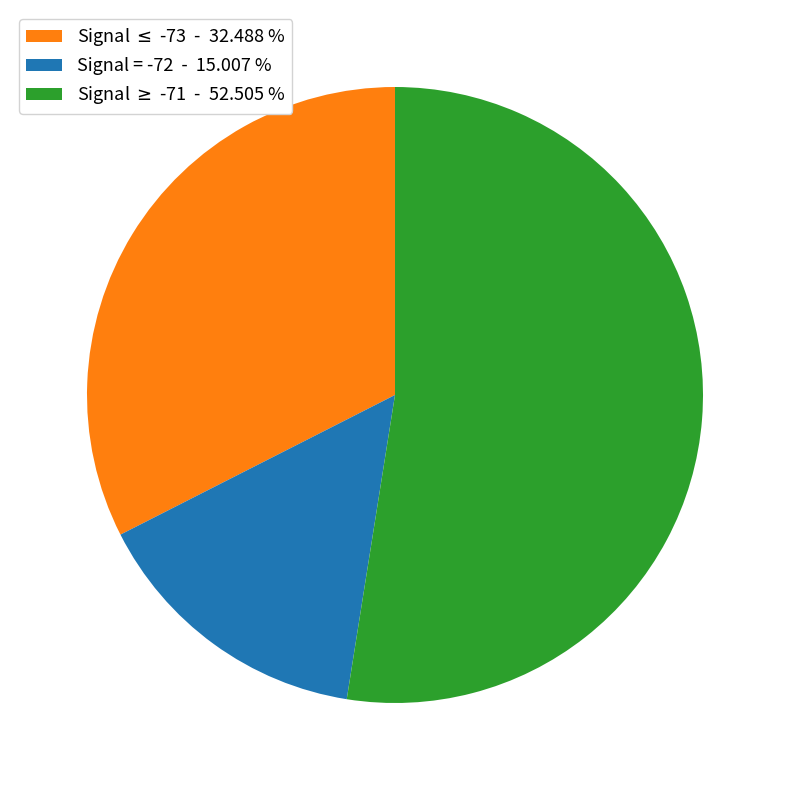

Does any single category account for the majority?

Yes